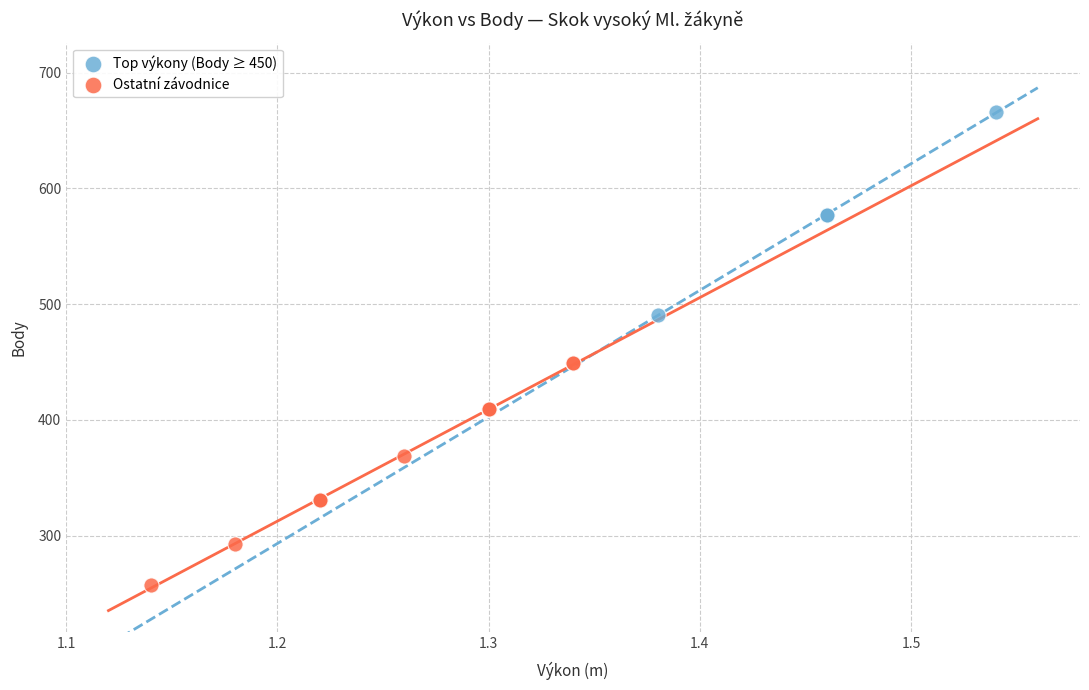

Which series has the widest spread of Y values?

Ostatní závodnice